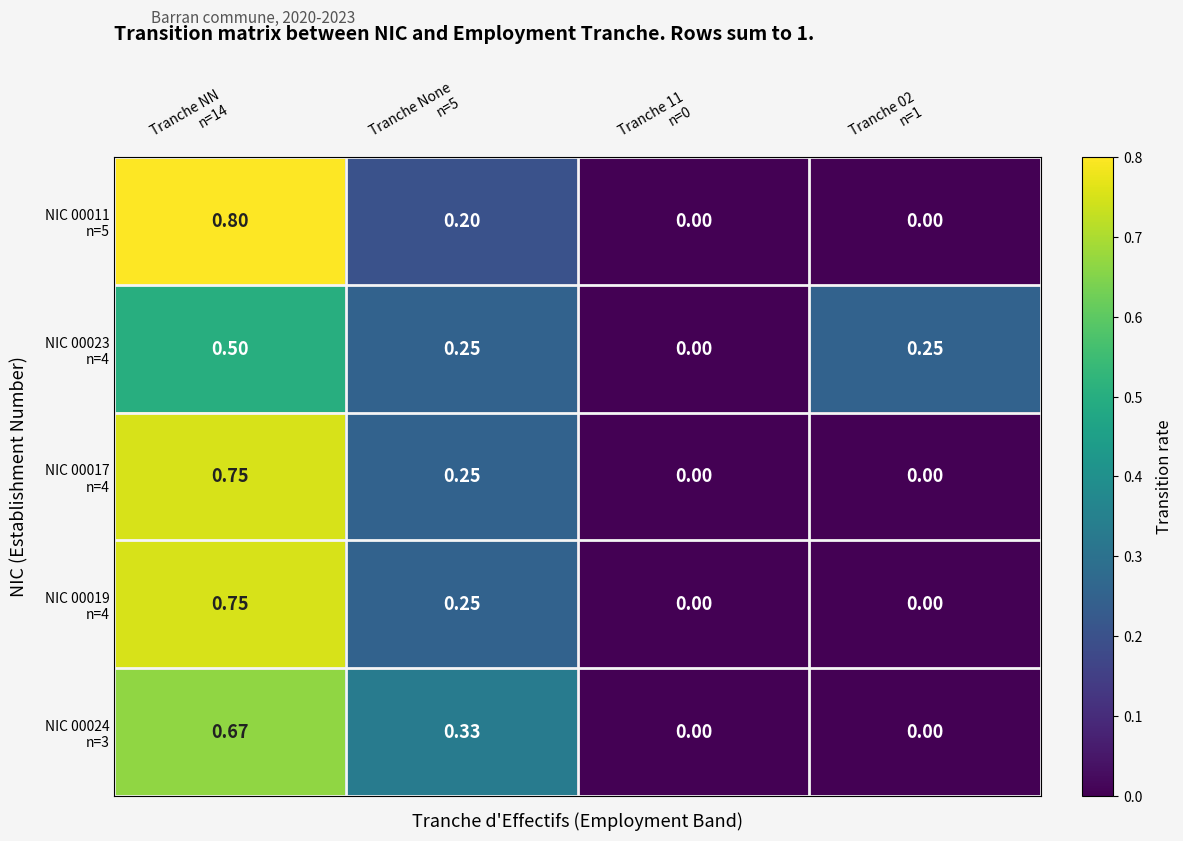

Count the number of categories in the chart.

4